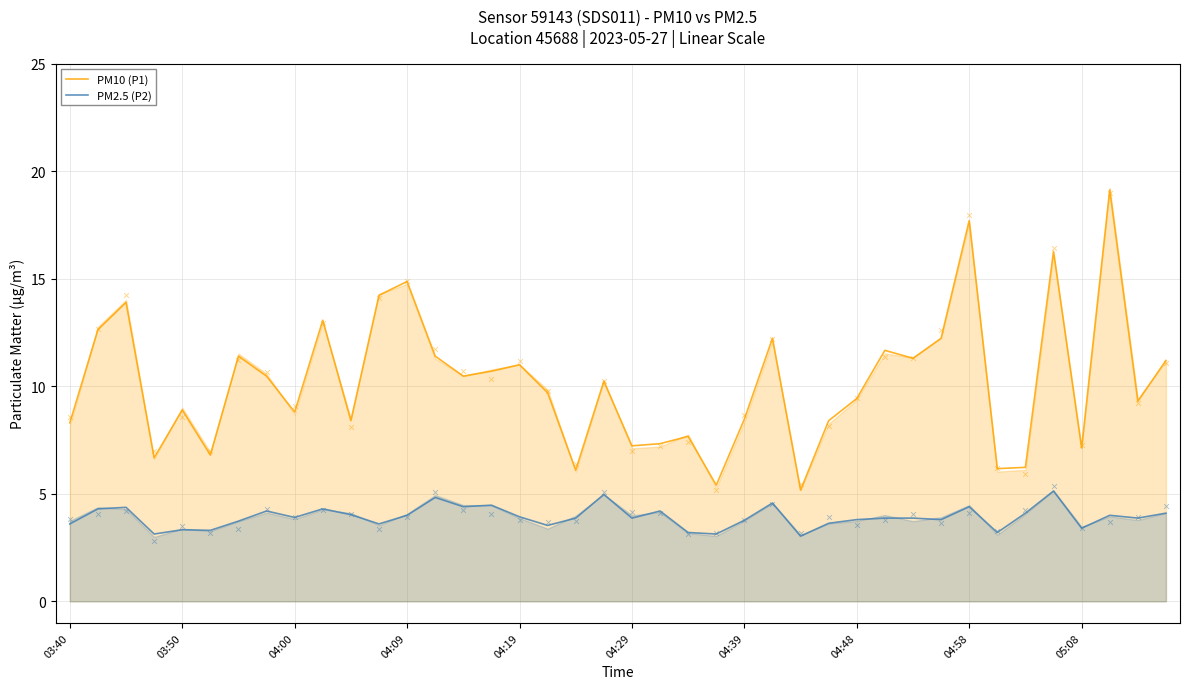

What is the total value across all series at 31?

16.0